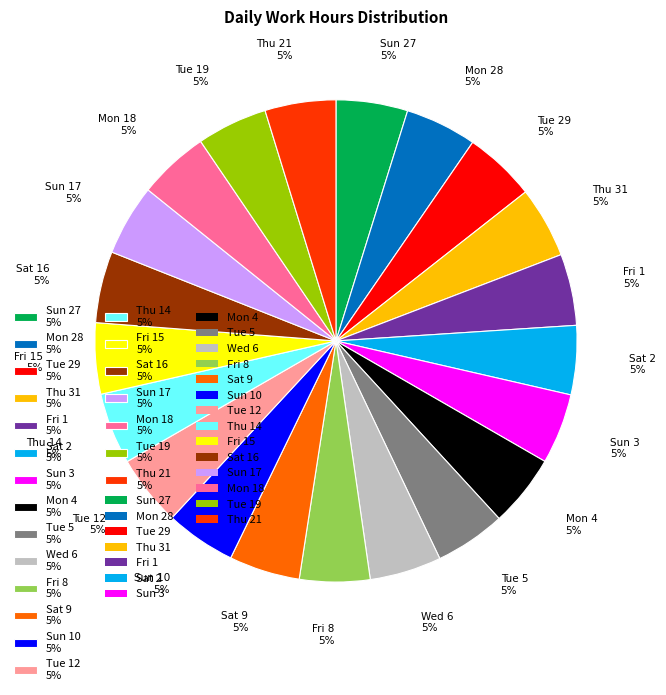

Is it true that Fri 8 5% is 10% of the pie?

False